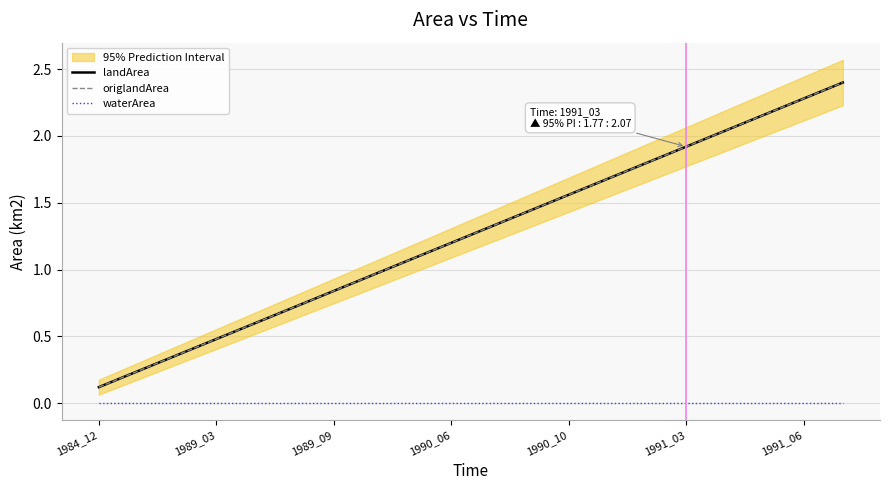

At which label does waterArea reach its minimum?

1984_12